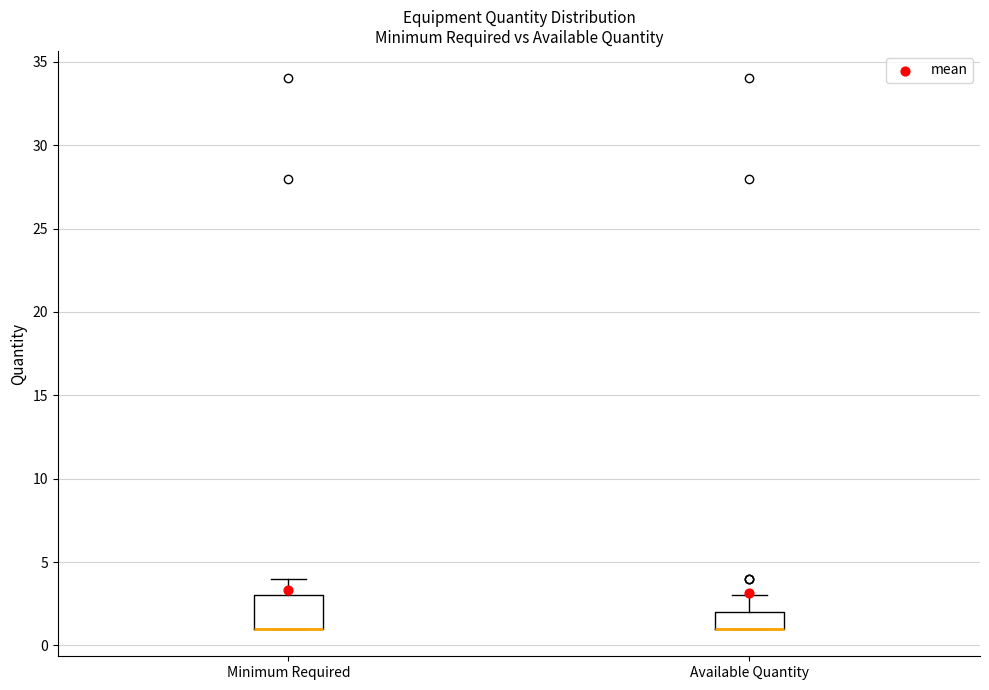

Where is the lower edge of the box for Minimum Required on the y-axis? The values are not printed on the chart, so give them approximately, as read against the axis.

1